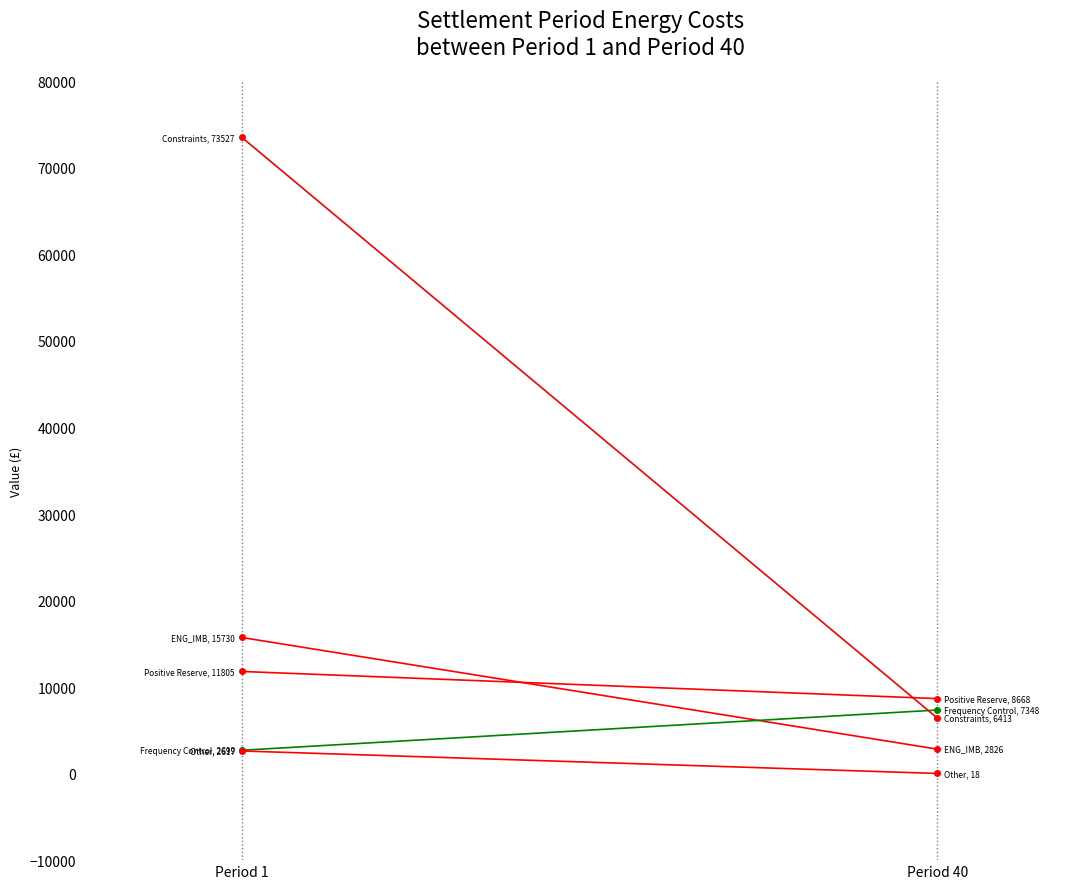

At which label does Frequency Control reach its peak?

Period 40